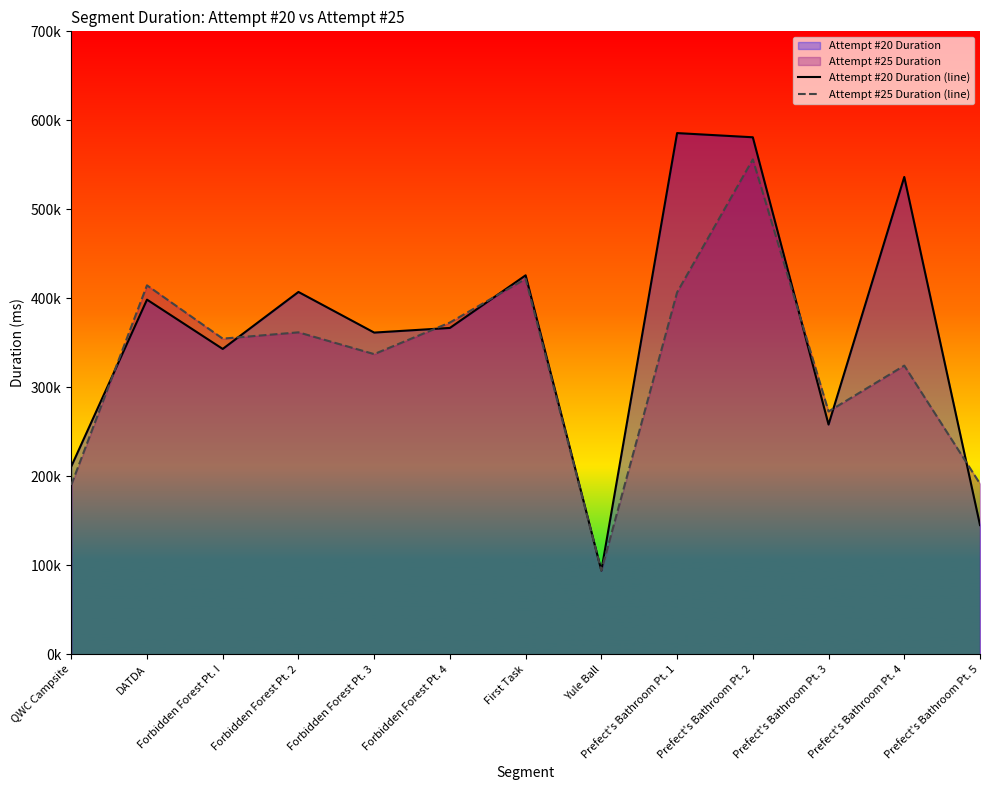

True or false: Attempt #20 Duration (line) has a value of 398478 at DATDA.

True